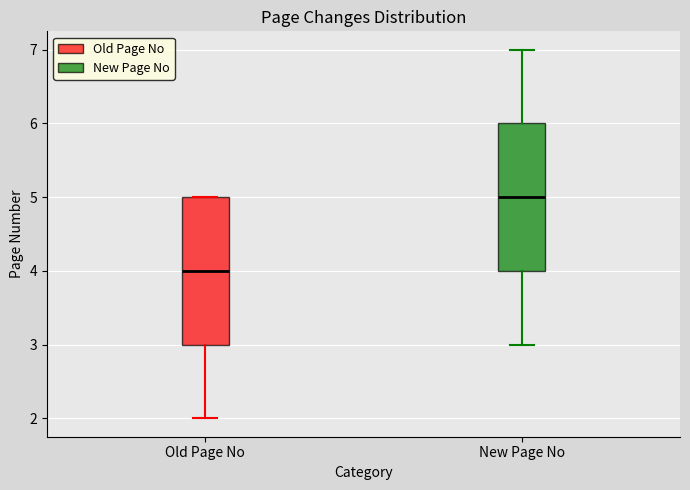

Which box has the lowest median line?

Old Page No